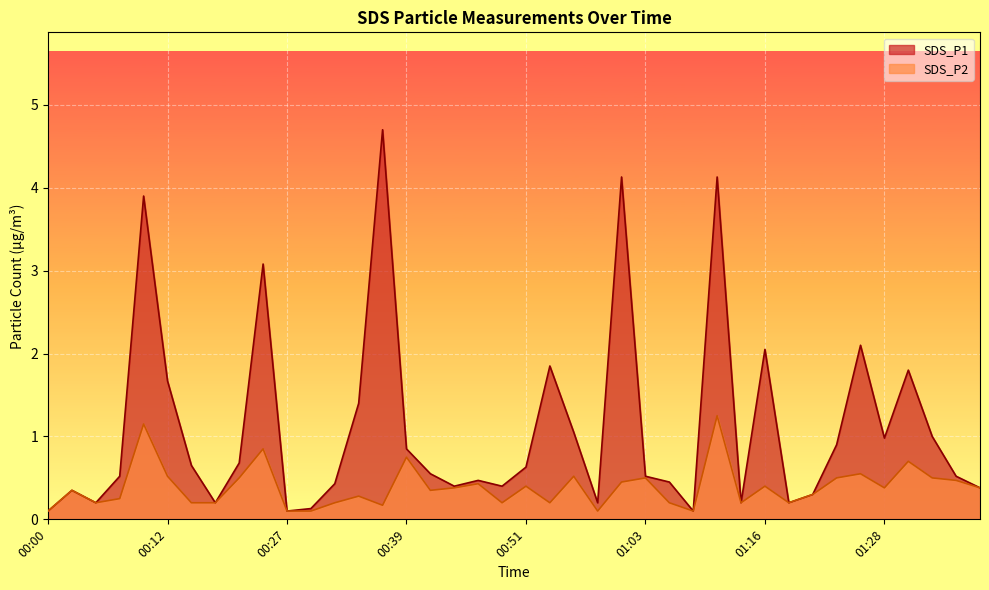

Between 01:38 and 00:49, which is larger?

00:49